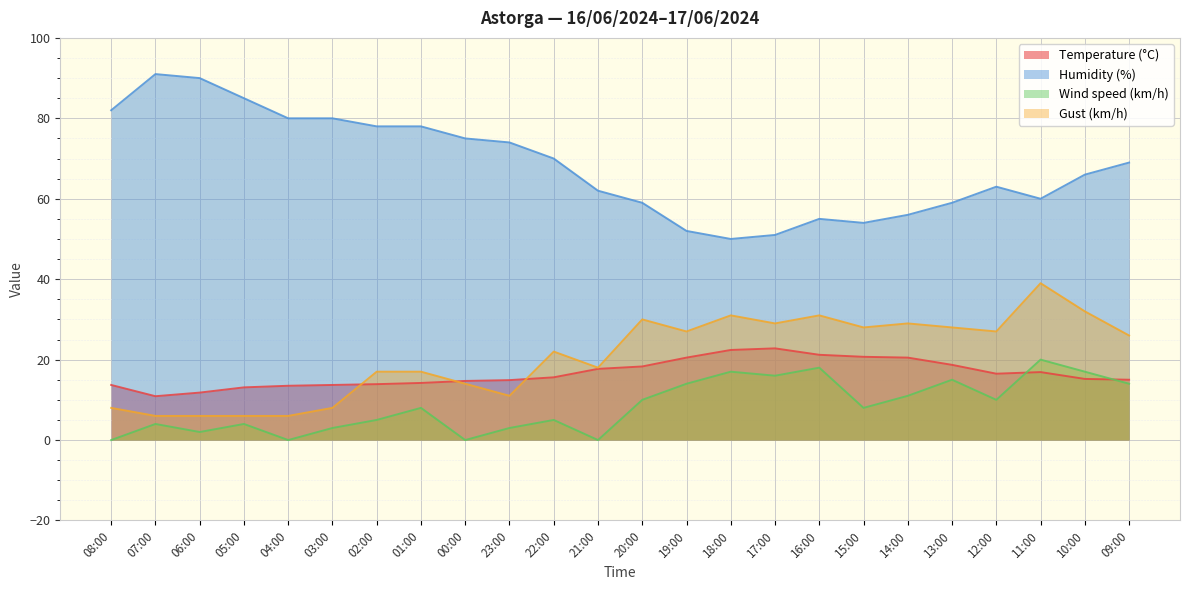

What is the average value of the Gust (km/h) series?

20.7